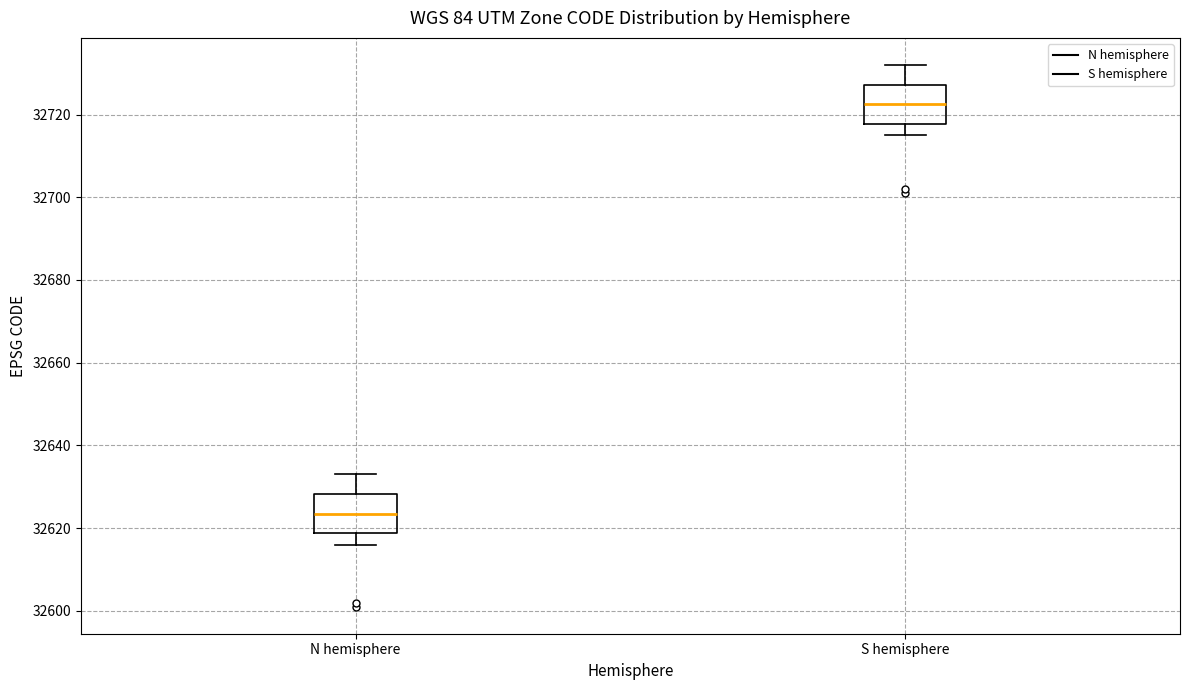

Reading left to right, transcribe this box plot: for each box, give where its median line is, the range the box spans, and where its two whiskers end, as read against the y-axis. The values are not printed on the chart, so give them approximately, as read against the axis.

N hemisphere: median 32624, box 32618 to 32628, whiskers 32616 to 32634
S hemisphere: median 32722, box 32718 to 32728, whiskers 32716 to 32732